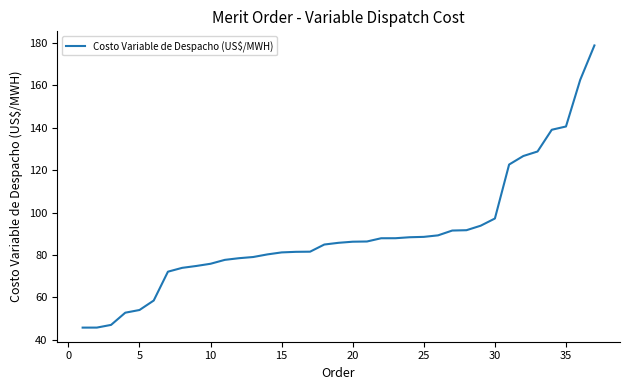

What is the smallest value displayed?

45.8